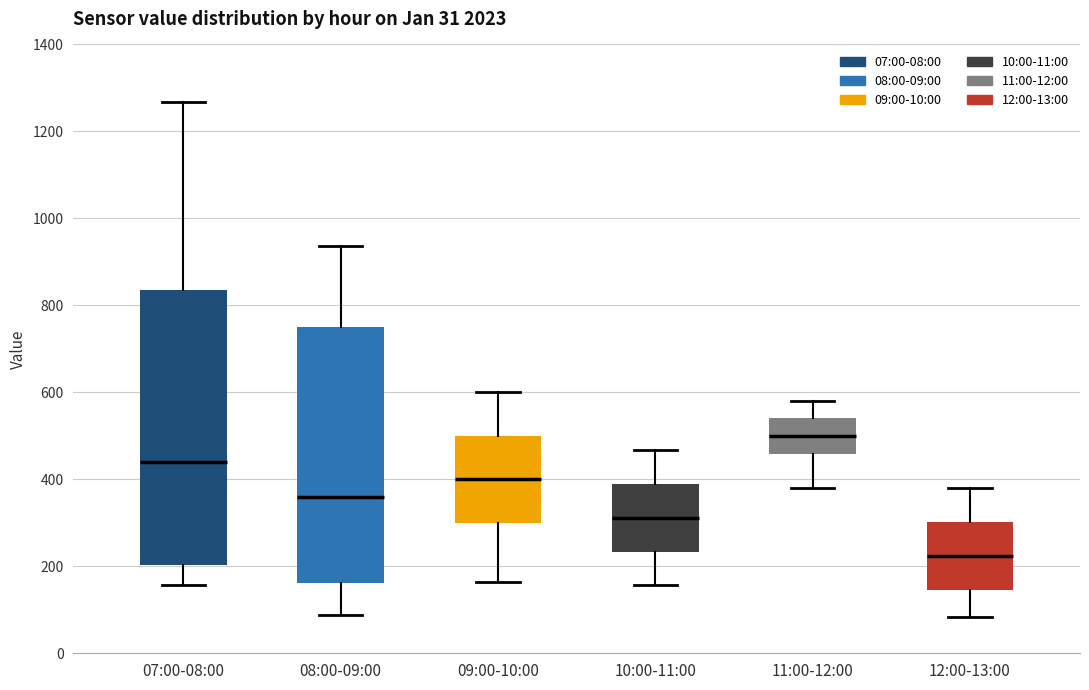

Which box's median line is the lowest?

12:00-13:00